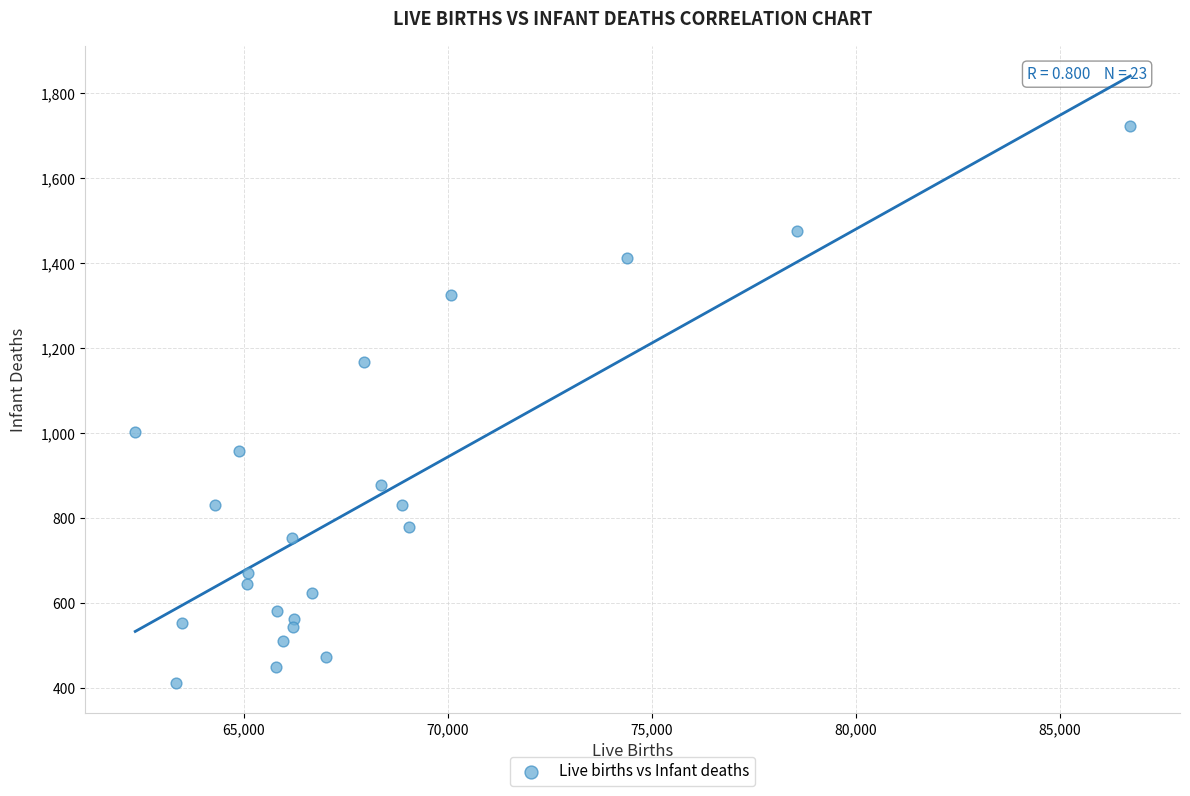

What Y value in the scatter plot is closest to 1067?

1004